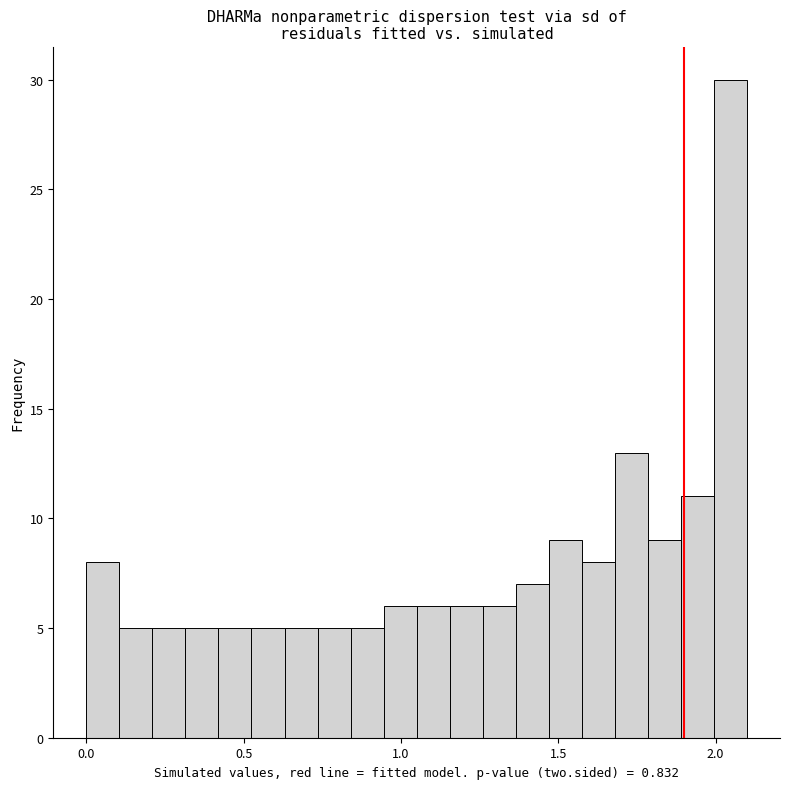

Read against the x-axis, roughly where is the centre of the tallest bar?

2.05